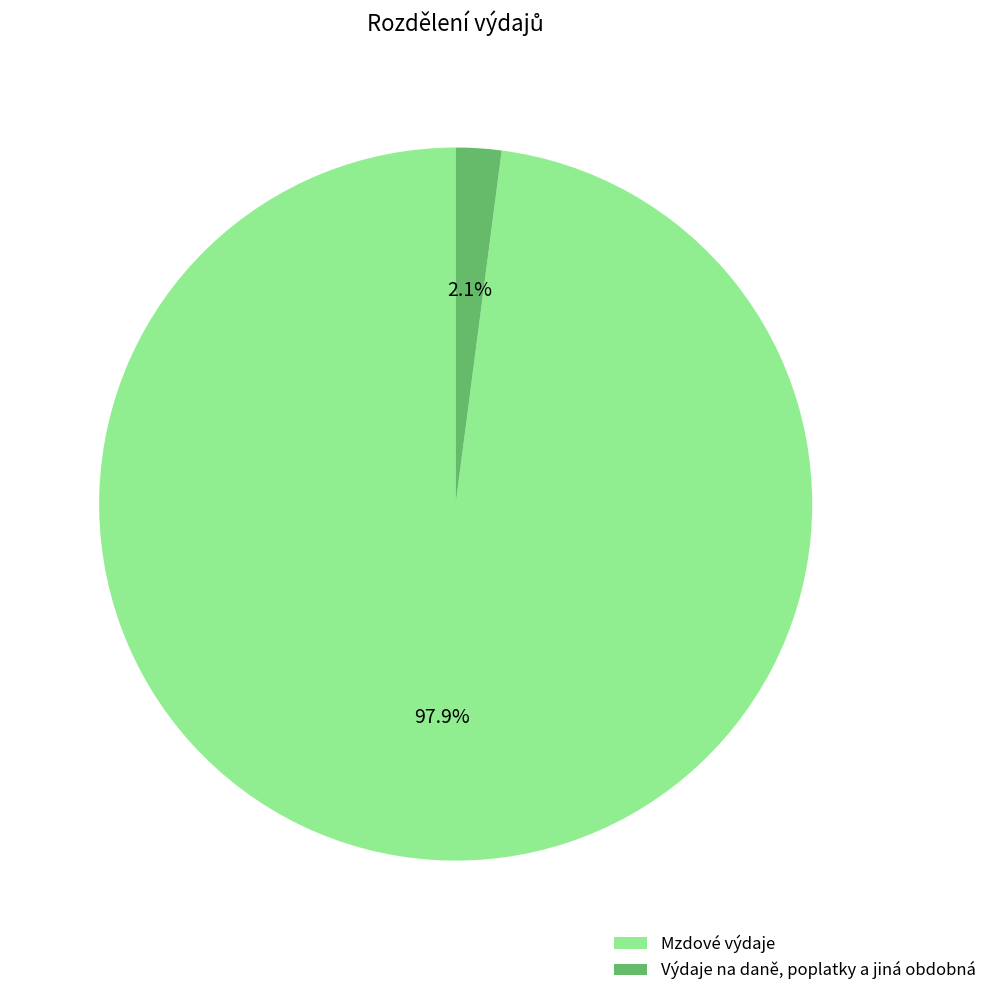

What percentage do Mzdové výdaje and Výdaje na daně, poplatky a jiná obdobná together represent?

100.0%